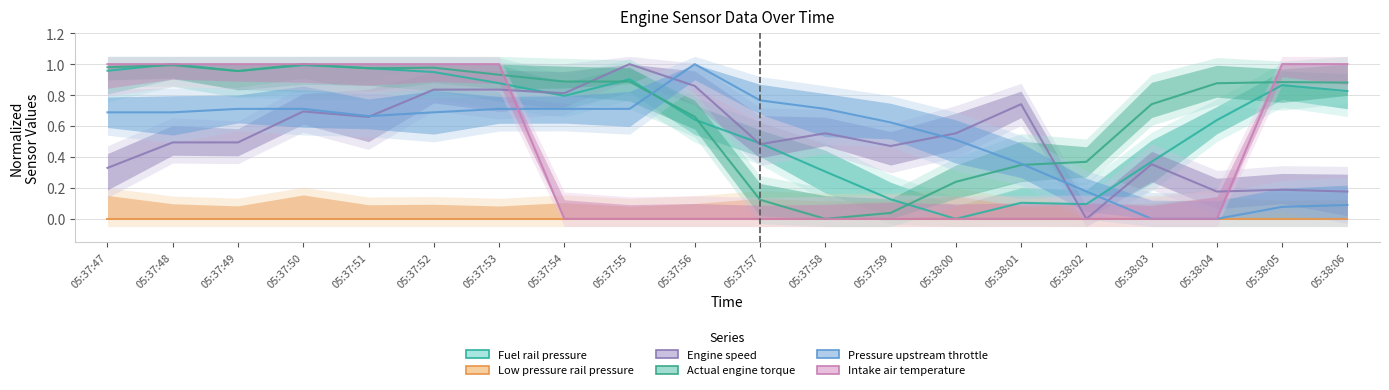

List the series in order of their peak value, lowest first.

Low pressure rail pressure, Fuel rail pressure, Engine speed, Actual engine torque, Pressure upstream throttle, Intake air temperature